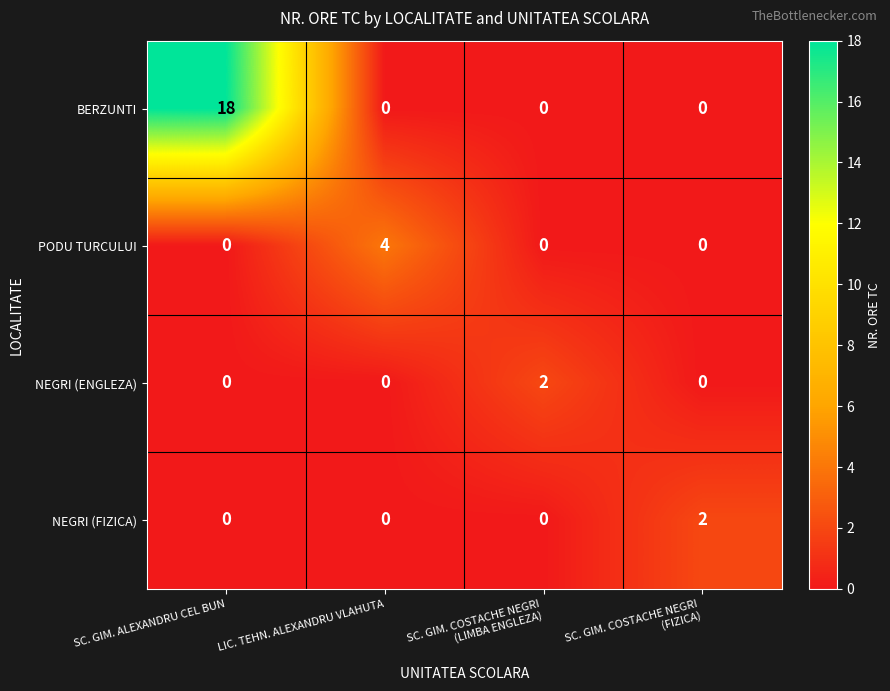

Reading left to right, list all the values displayed in this chart.

BERZUNTI: 18	0	0	0
PODU TURCULUI: 0	4	0	0
NEGRI (ENGLEZA): 0	0	2	0
NEGRI (FIZICA): 0	0	0	2